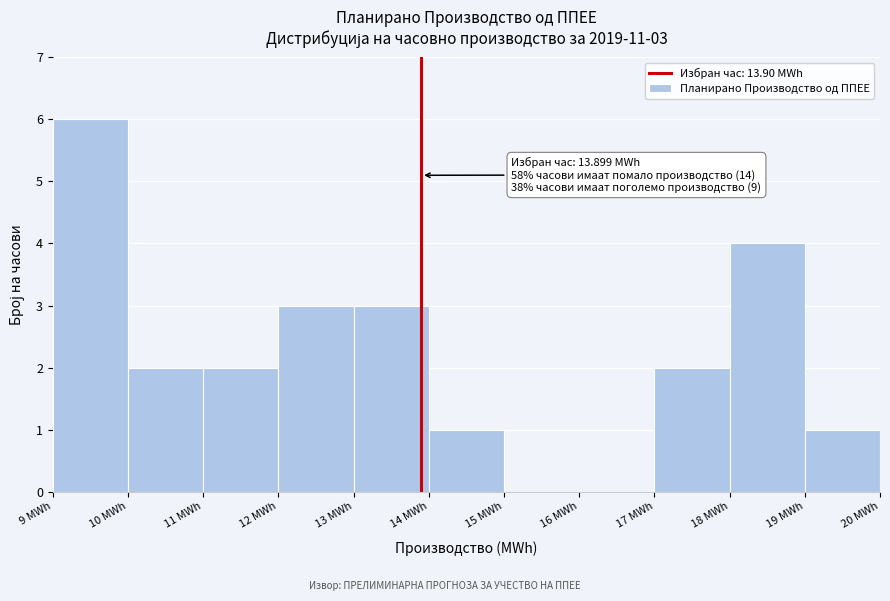

Over which range of the x-axis is the bar tallest?

9 to 10